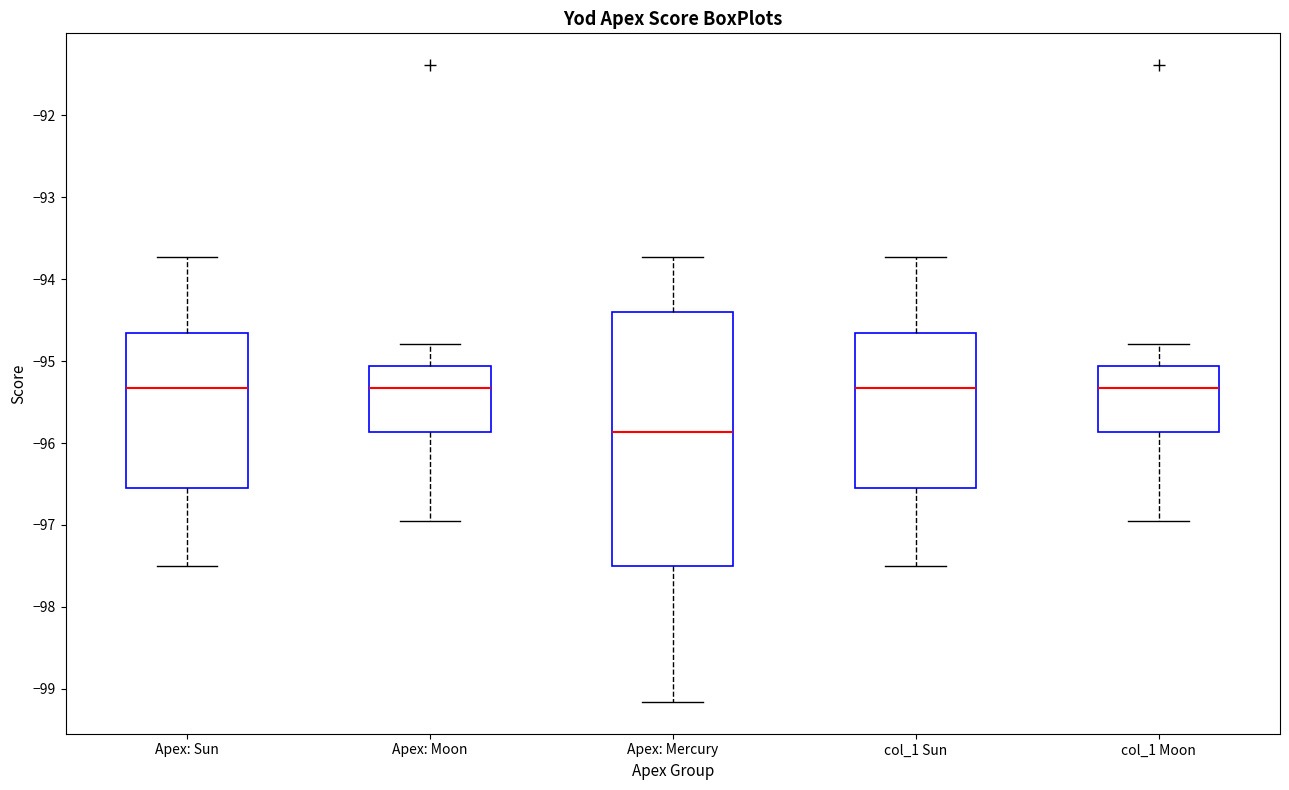

Reading left to right, read every box against the y-axis: the position of its median line, the range the box covers, and the ends of its whiskers. The values are not printed on the chart, so give them approximately, as read against the axis.

Apex: Sun: median -95.3, box -96.5 to -94.7, whiskers -97.5 to -93.7
Apex: Moon: median -95.3, box -95.9 to -95.1, whiskers -97.0 to -94.8
Apex: Mercury: median -95.9, box -97.5 to -94.4, whiskers -99.2 to -93.7
col_1 Sun: median -95.3, box -96.5 to -94.7, whiskers -97.5 to -93.7
col_1 Moon: median -95.3, box -95.9 to -95.1, whiskers -97.0 to -94.8